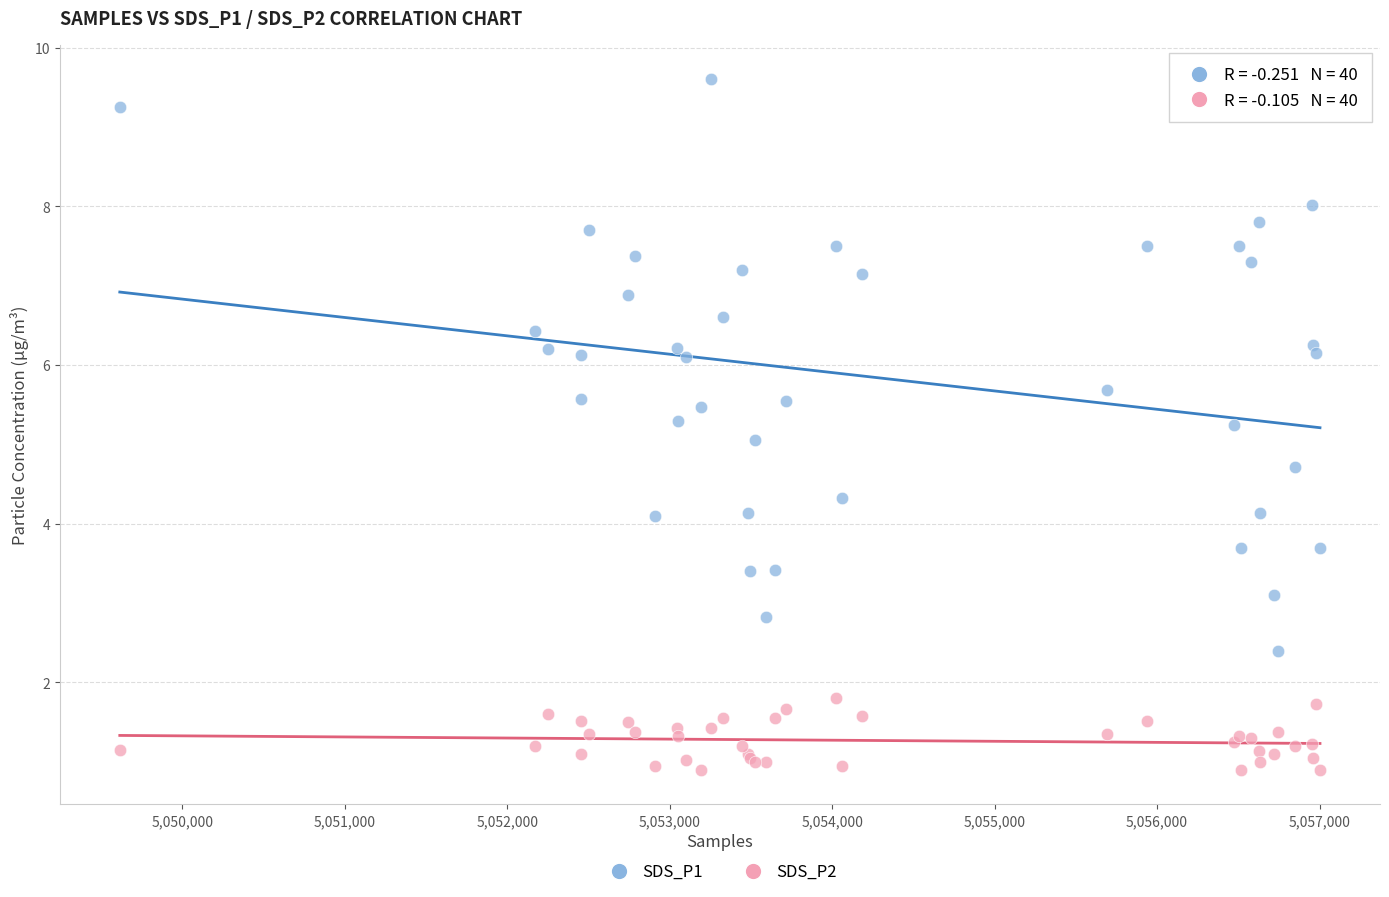

Which series has the largest Y range (max minus min)?

SDS_P1